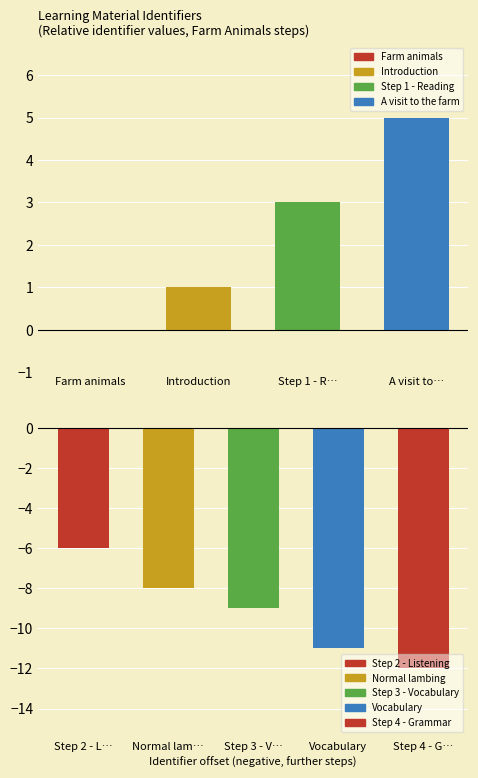

What position from the left is Introduction?

2